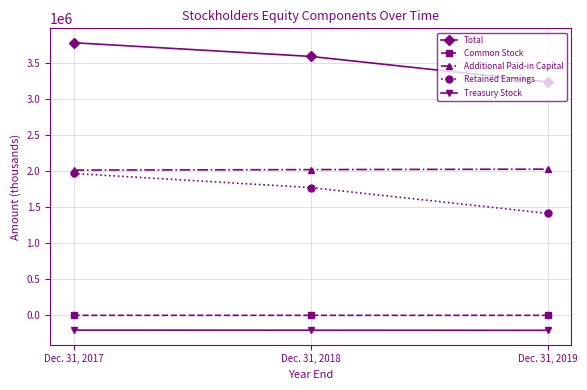

How many Treasury Stock values are between -205768 and -203069?

3